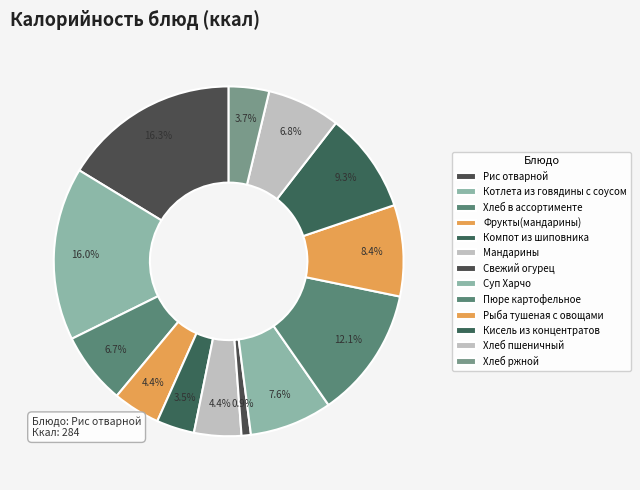

How much of the chart is everything except Котлета из говядины с соусом?

84.0%